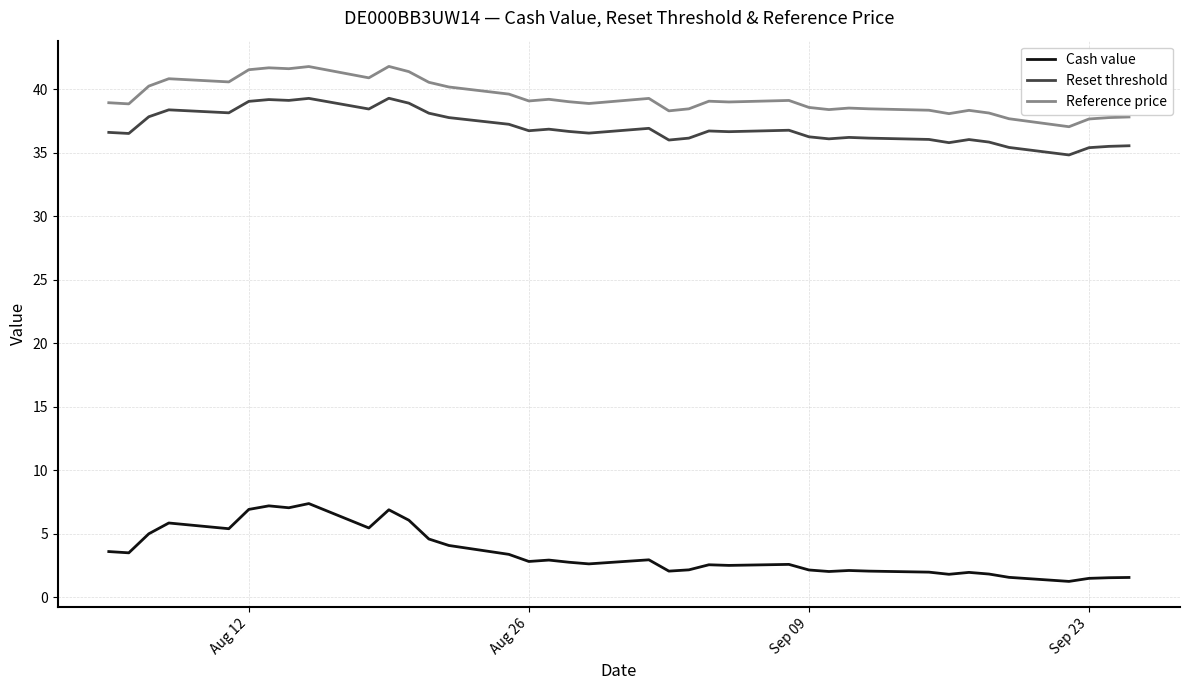

Which series has the largest total across all categories?

Reference price